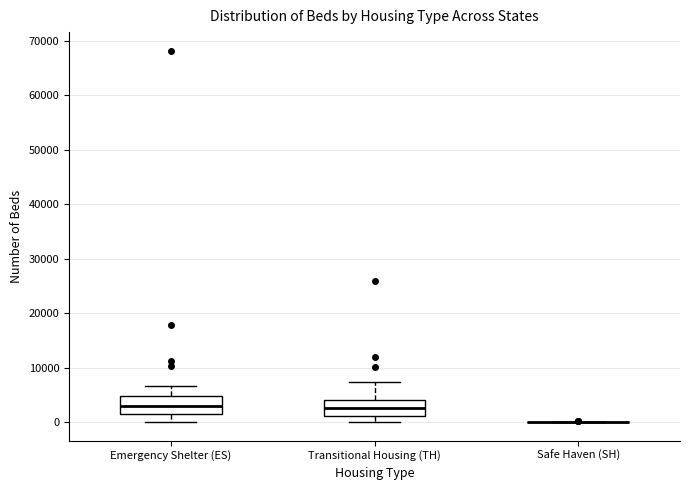

Reading left to right, transcribe this box plot: for each box, give where its median line is, the range the box spans, and where its two whiskers end, as read against the y-axis. The values are not printed on the chart, so give them approximately, as read against the axis.

Emergency Shelter (ES): median 3000, box 1000 to 5000, whiskers 0 to 7000
Transitional Housing (TH): median 3000, box 1000 to 4000, whiskers 0 to 7000
Safe Haven (SH): box collapsed to a line at 0, whiskers 0 to 0